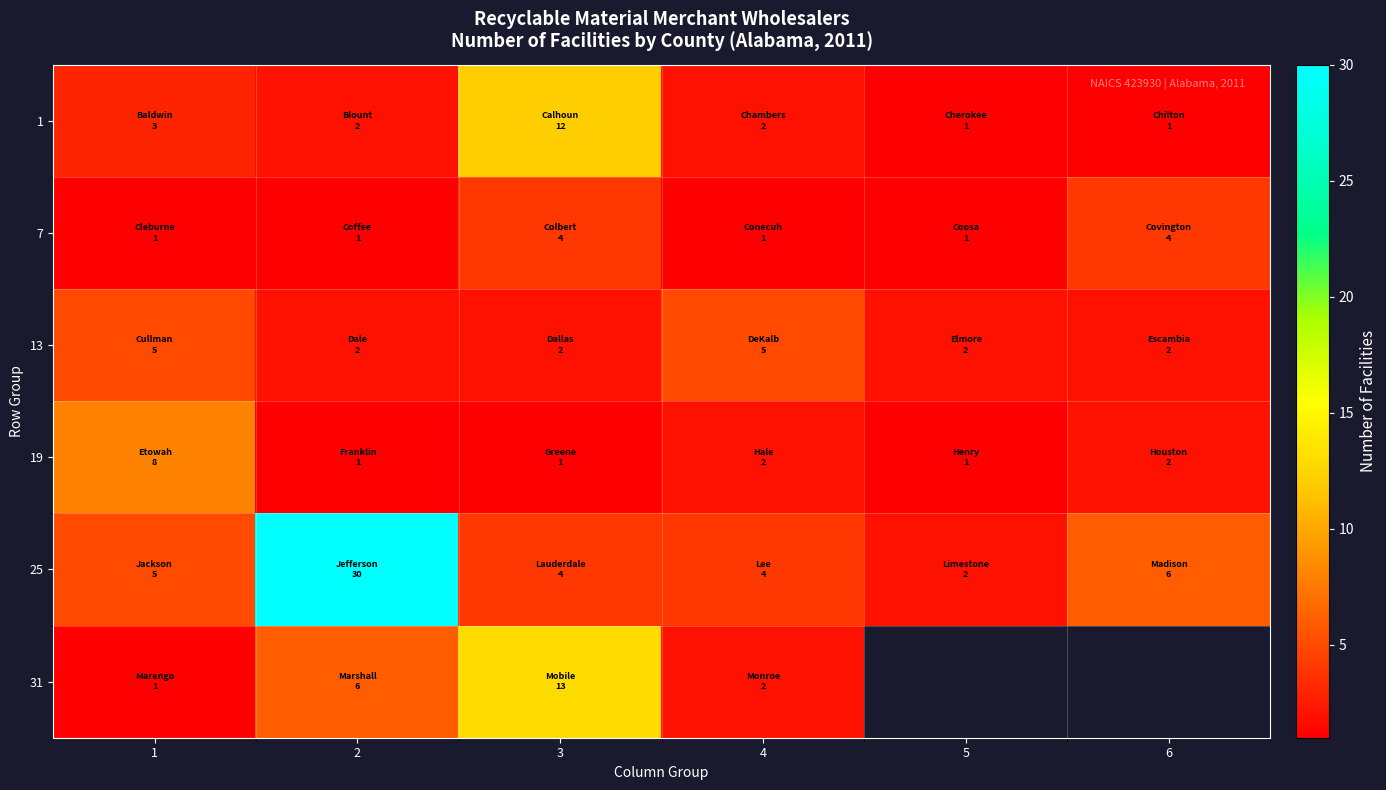

At which label does 19 first exceed 2?

1